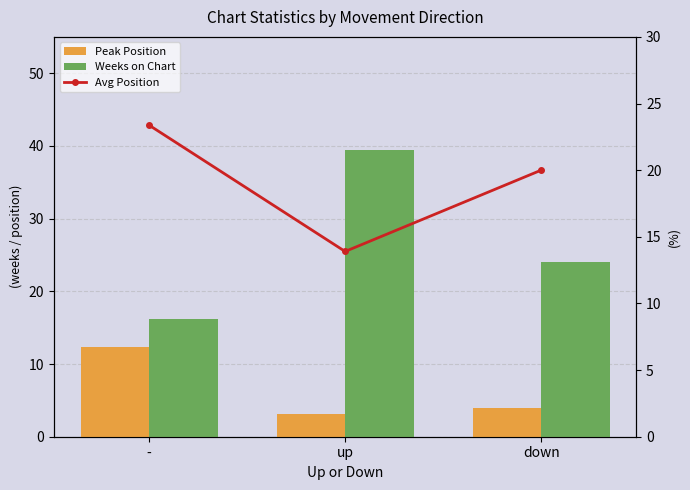

Reading left to right, extract all data points from this chart.

Peak Position: 12.3	3.1	4.0
Weeks on Chart: 16.2	39.5	24.0
Avg Position: 23.4	13.9	20.0